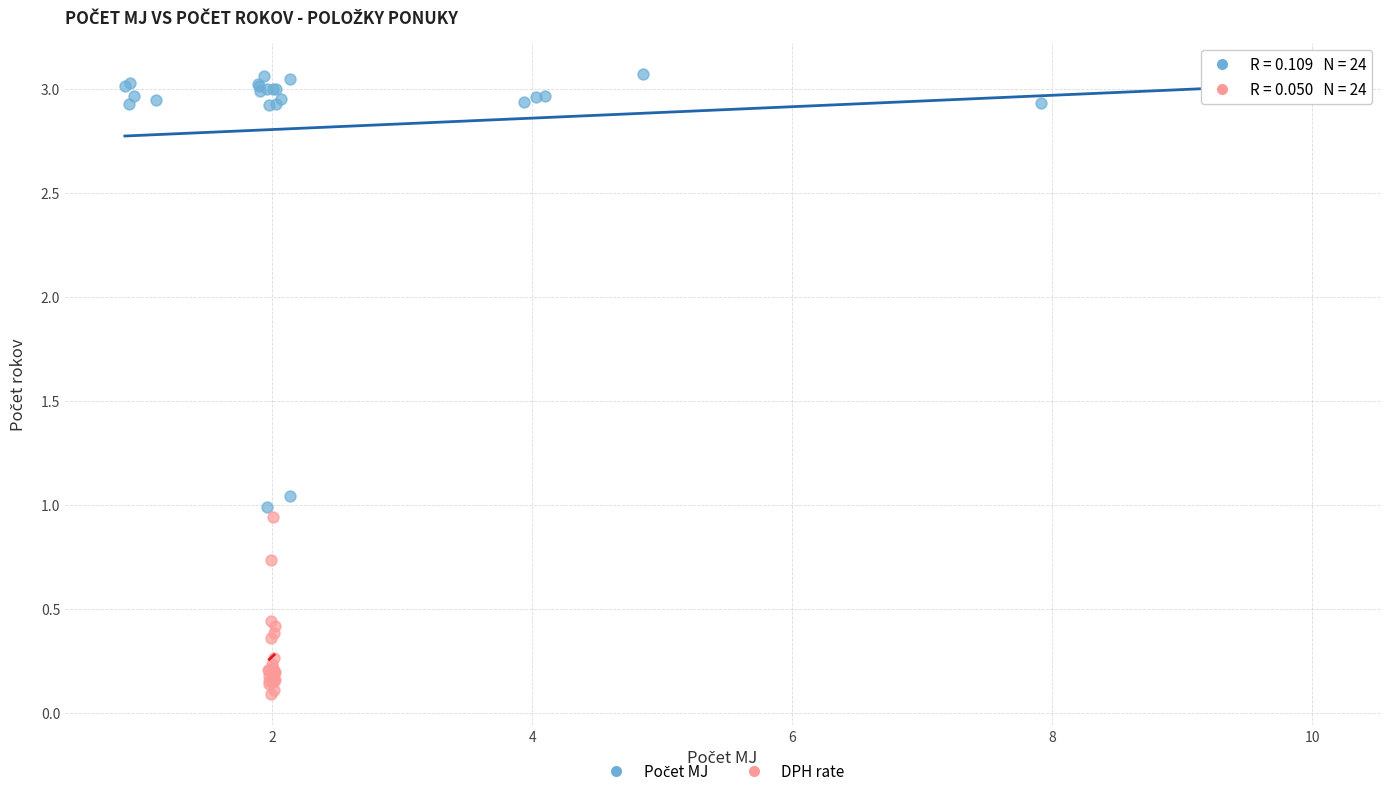

Which series contains the lowest Y value?

DPH rate